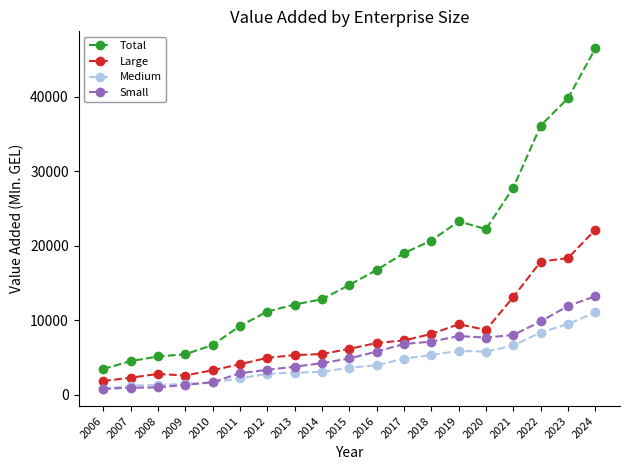

What is the sum of all Medium values?

82953.2